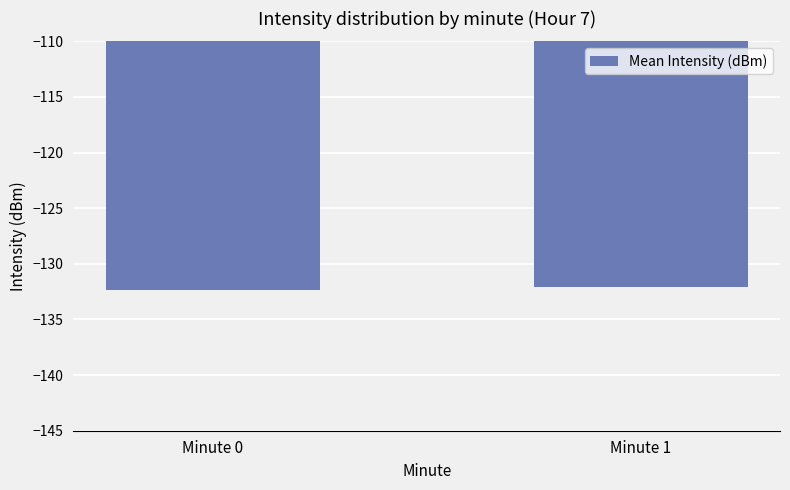

What is the average value?

-132.2